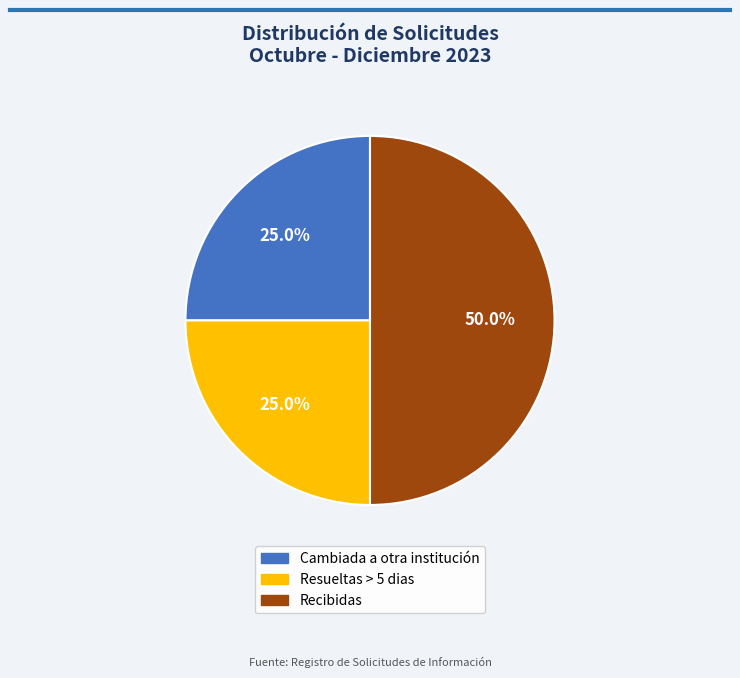

To the nearest percent, what is the difference between the largest and smallest slice percentages?

25%